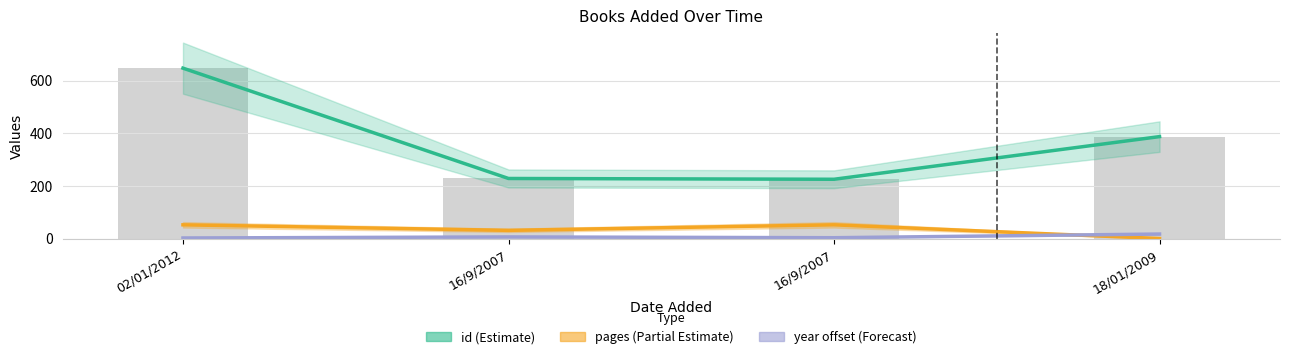

Is it true that id equals 387 at 18/01/2009?

True